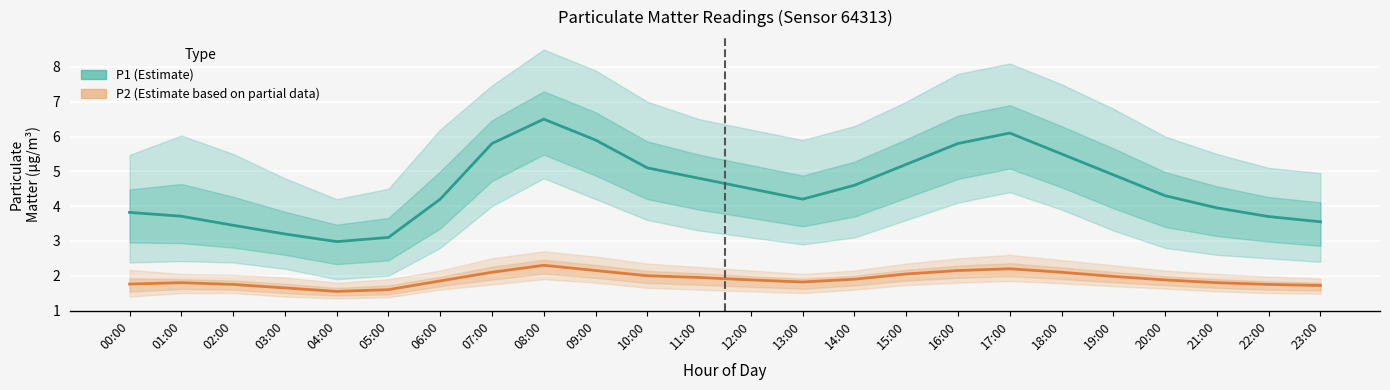

Is the value of P1 (Estimate) at 09:00 greater than the value of P2 (Estimate based on partial data) at 09:00?

Yes